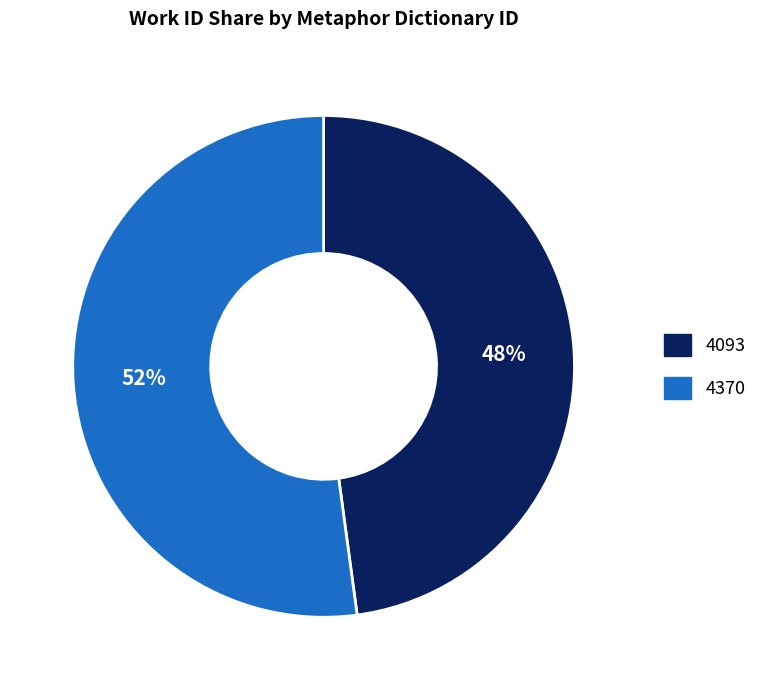

Rank the categories by value from lowest to highest.

4093, 4370